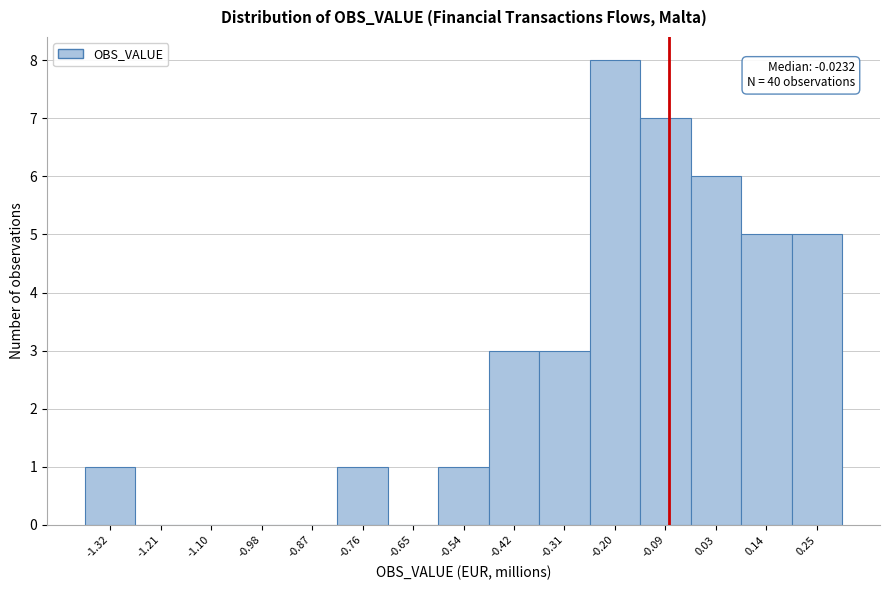

Reading left to right, extract all data points from this chart.

-1.32=1	-1.21=0	-1.10=0	-0.98=0	-0.87=0	-0.76=1	-0.65=0	-0.54=1	-0.42=3	-0.31=3	-0.20=8	-0.09=7	0.03=6	0.14=5	0.25=5